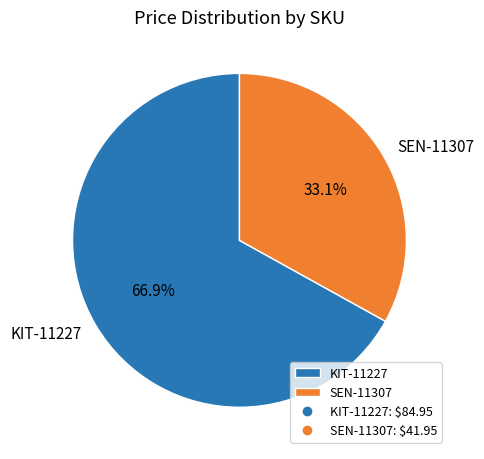

To the nearest percent, what is the difference between the largest and smallest slice percentages?

34%